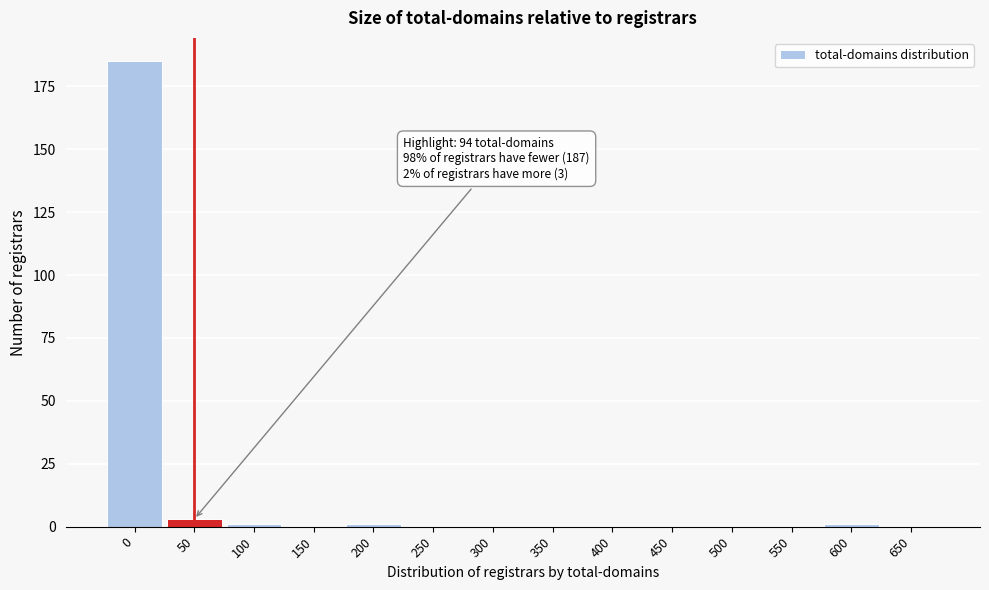

Reading right to left, what are all the values shown in this chart?

650=0	600=1	550=0	500=0	450=0	400=0	350=0	300=0	250=0	200=1	150=0	100=1	50=3	0=185